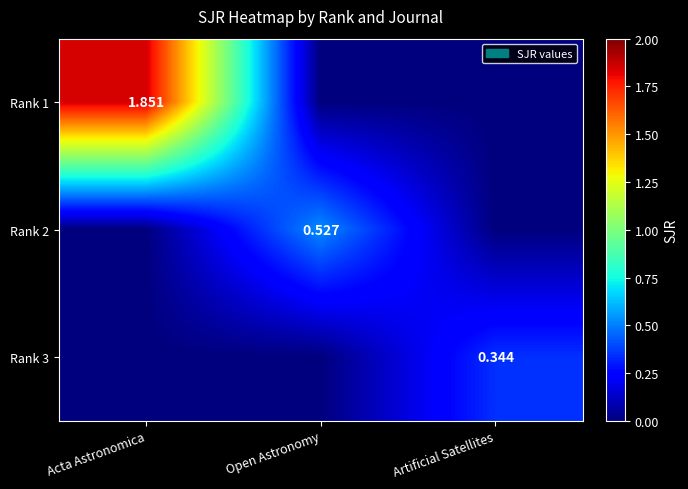

The Rank 1 series shows 0.0 at Open Astronomy. True or false?

True